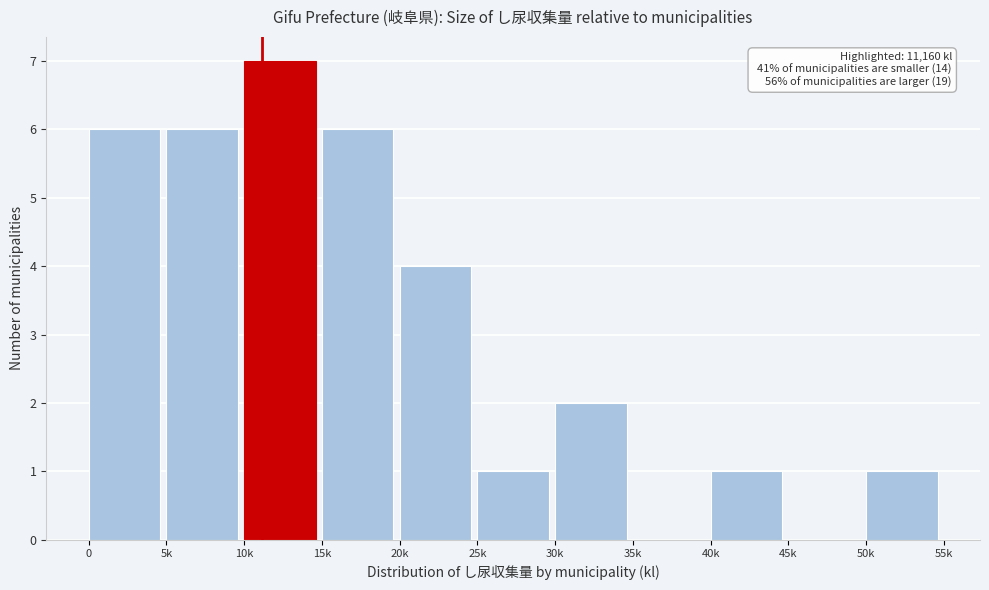

Reading left to right, extract all data points from this chart.

0=6	5k=6	10k=7	15k=6	20k=4	25k=1	30k=2	35k=0	40k=1	45k=0	50k=1